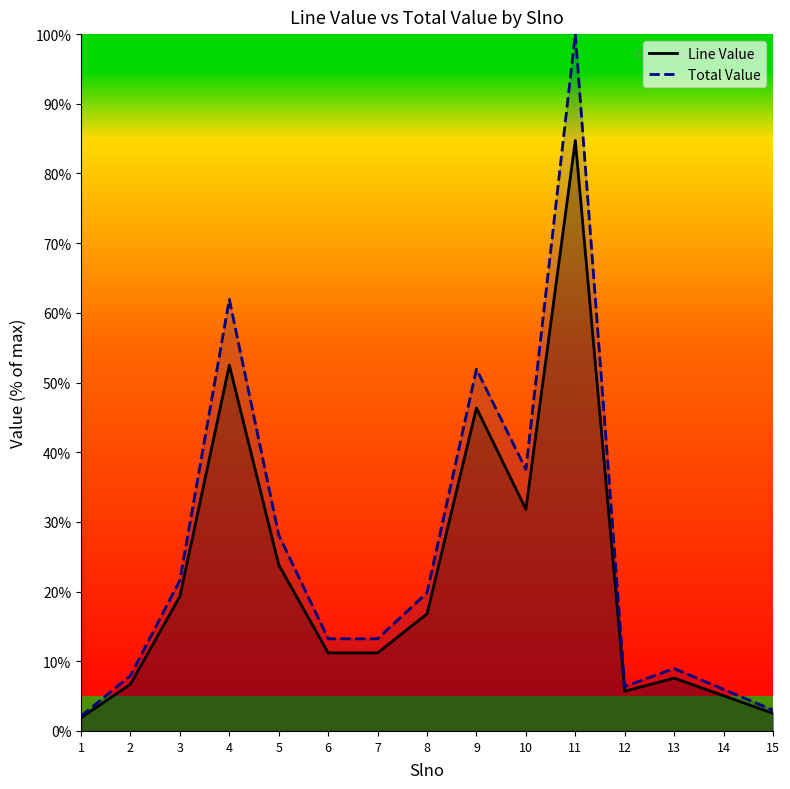

How many lines are shown in the chart?

2